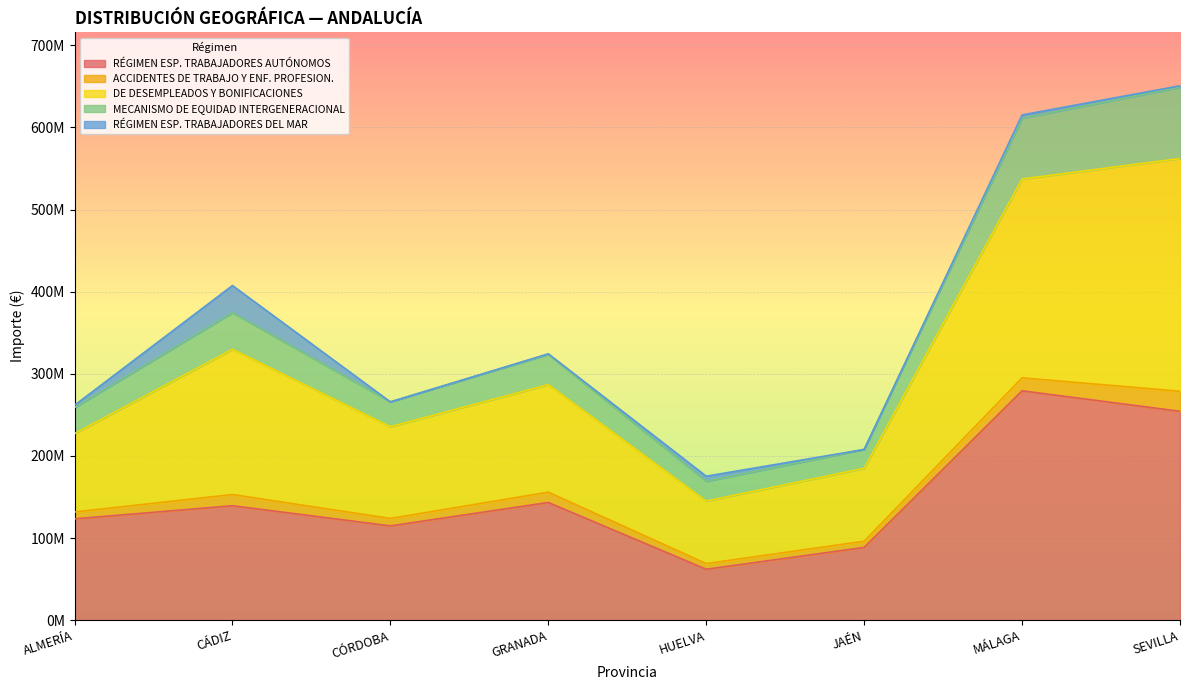

What is the greatest value displayed?

650765443.8